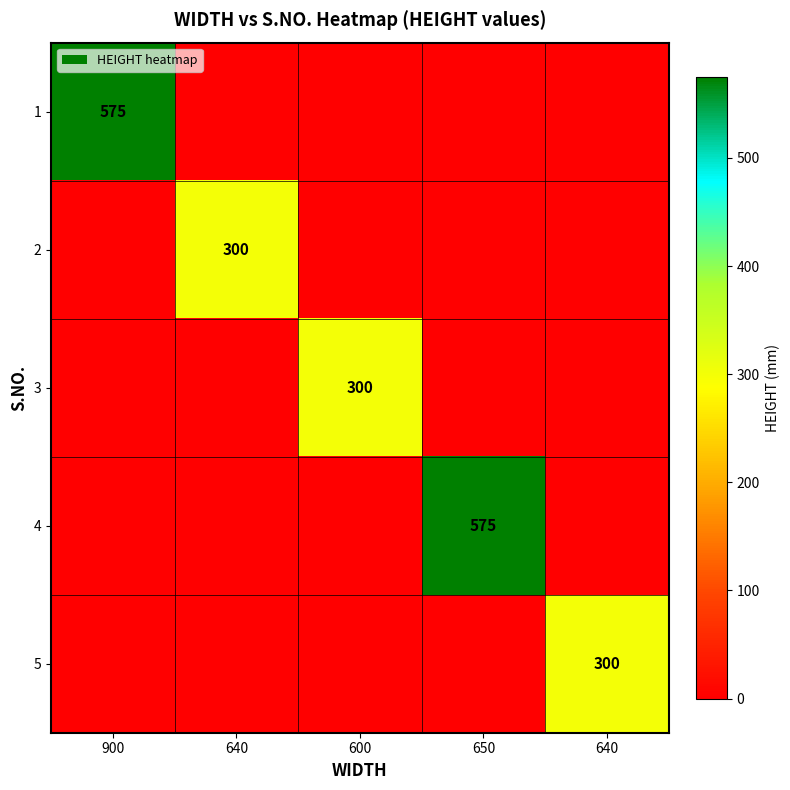

Is the value of 3 at 650 greater than the value of 4 at 650?

No